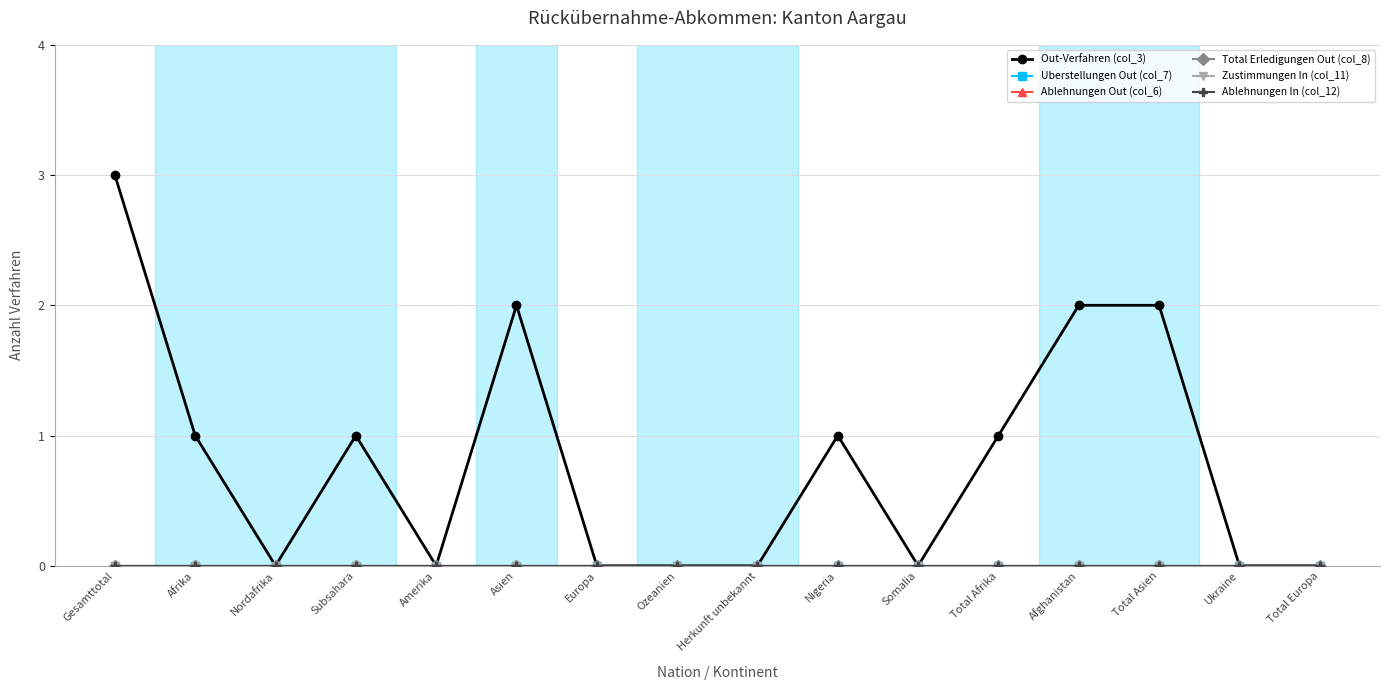

At which category does the chart reach its minimum across all series?

Nordafrika